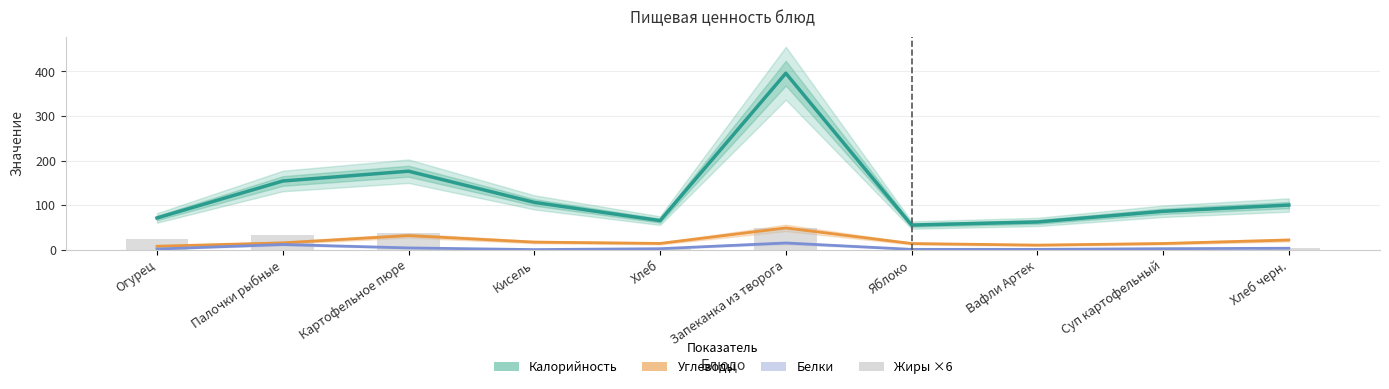

What is the label of the 3rd bar from the left?

Картофельное пюре